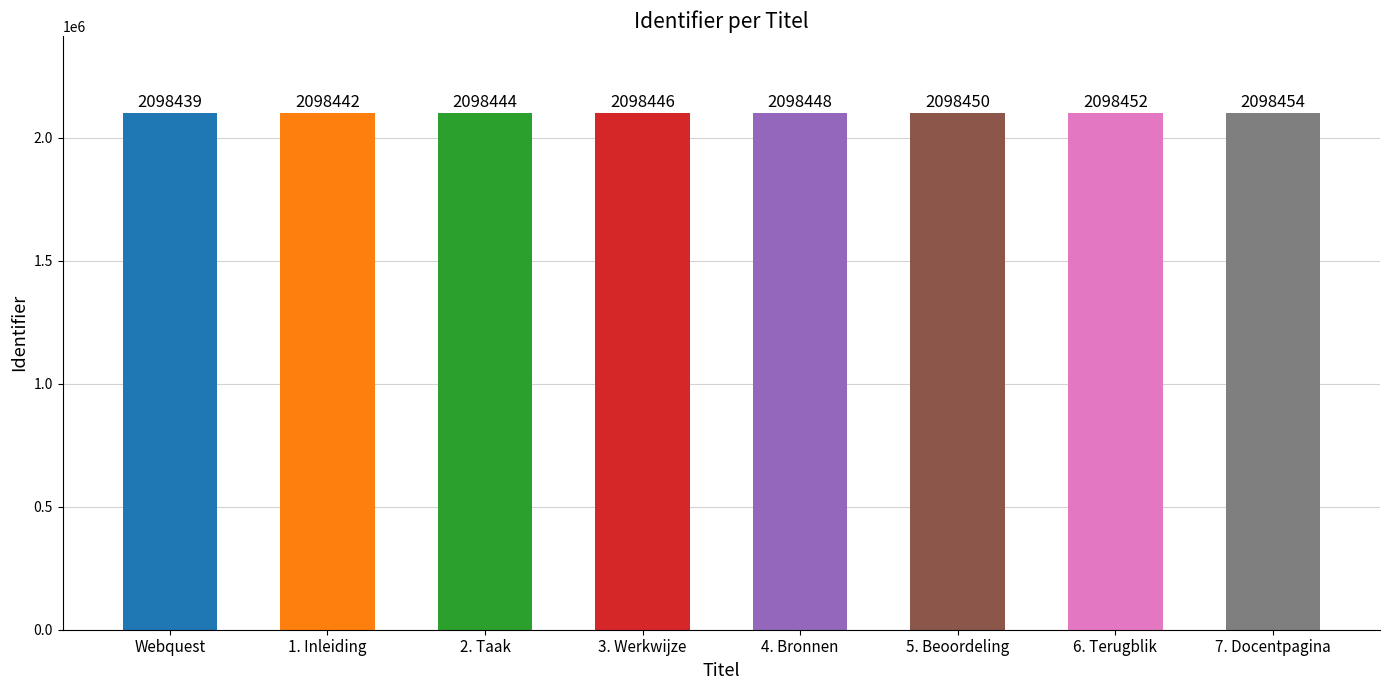

Rank the categories by value from lowest to highest.

Webquest, 1. Inleiding, 2. Taak, 3. Werkwijze, 4. Bronnen, 5. Beoordeling, 6. Terugblik, 7. Docentpagina